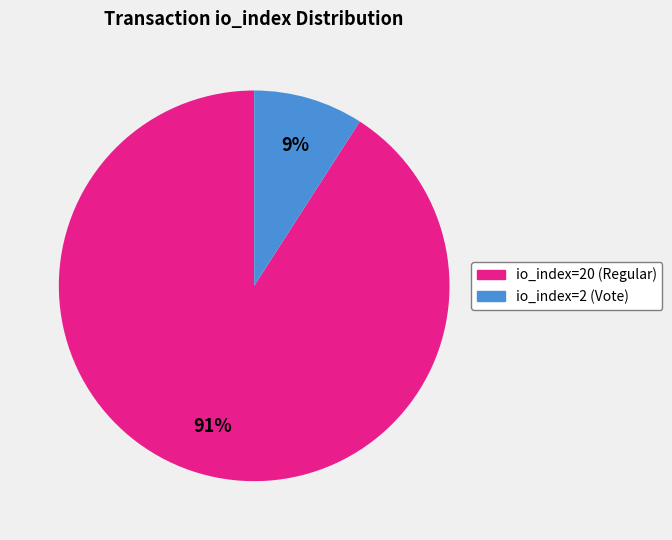

To the nearest percent, what is the average slice percentage?

50%